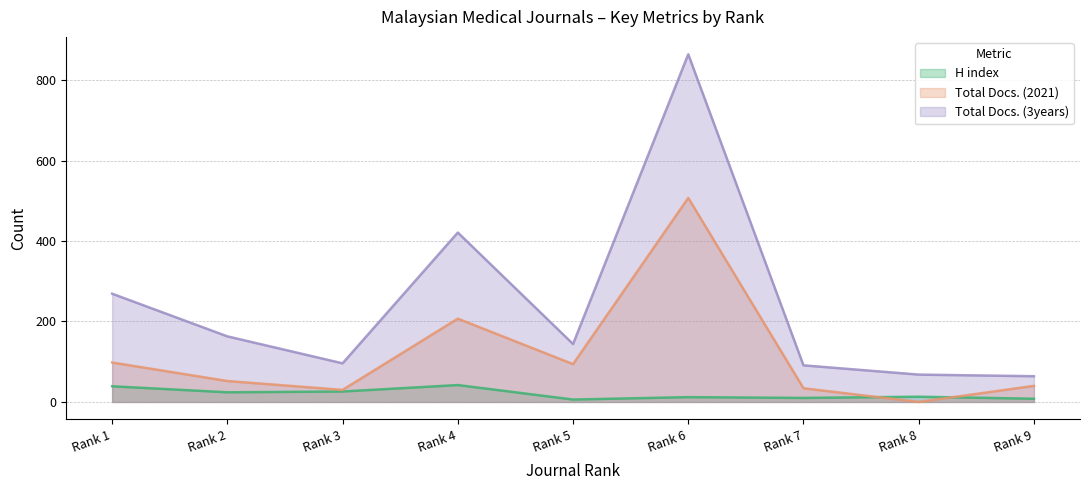

Is the value of Total Docs. (3years) at Rank 3 greater than the value of H index at Rank 4?

Yes